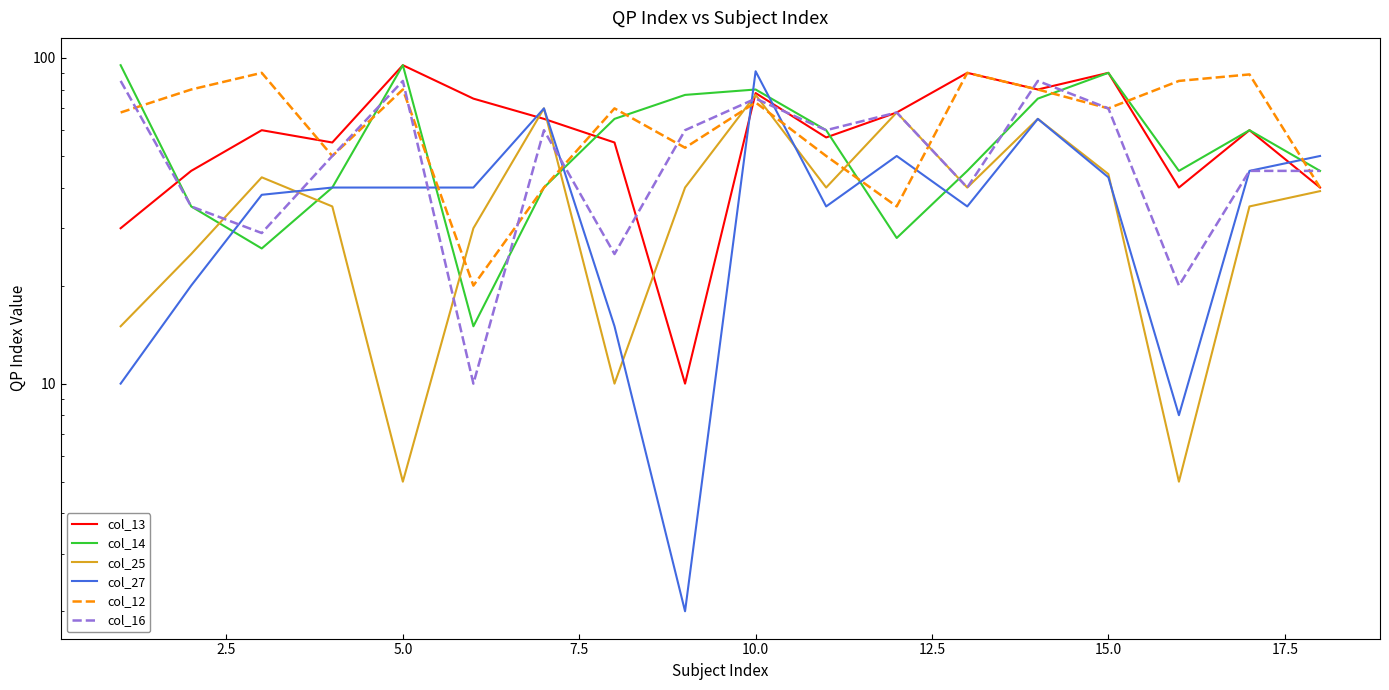

At how many categories does at least one series exceed 50?

17